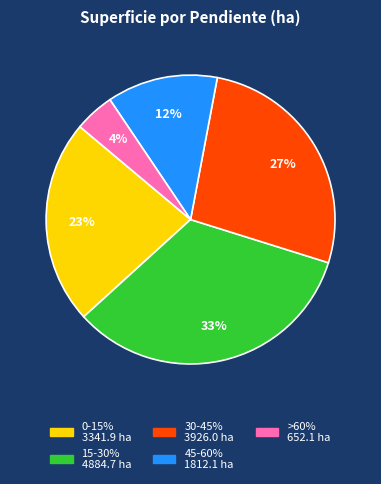

How many slices are in this pie chart?

5